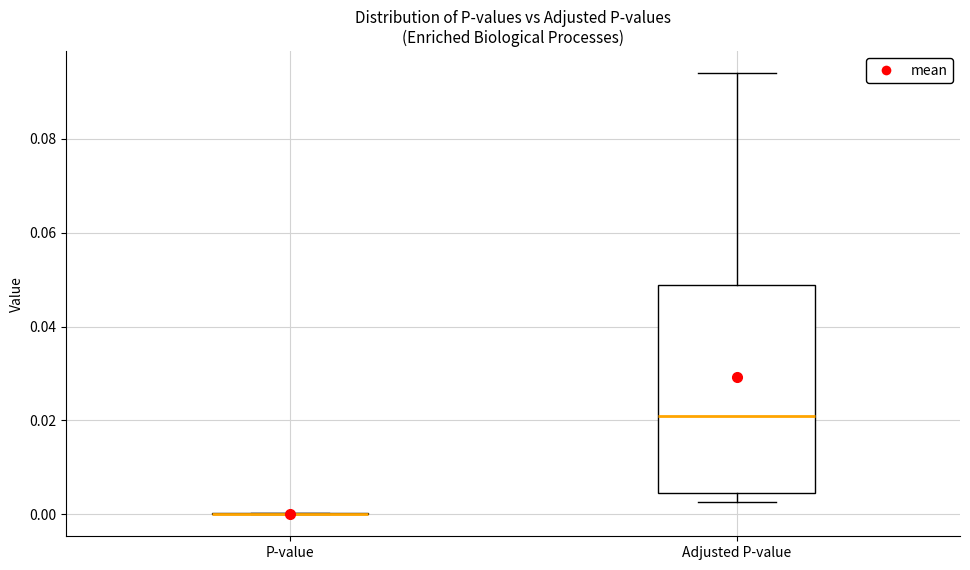

Comparing the boxes themselves (not the whiskers), which one is the tallest?

Adjusted P-value